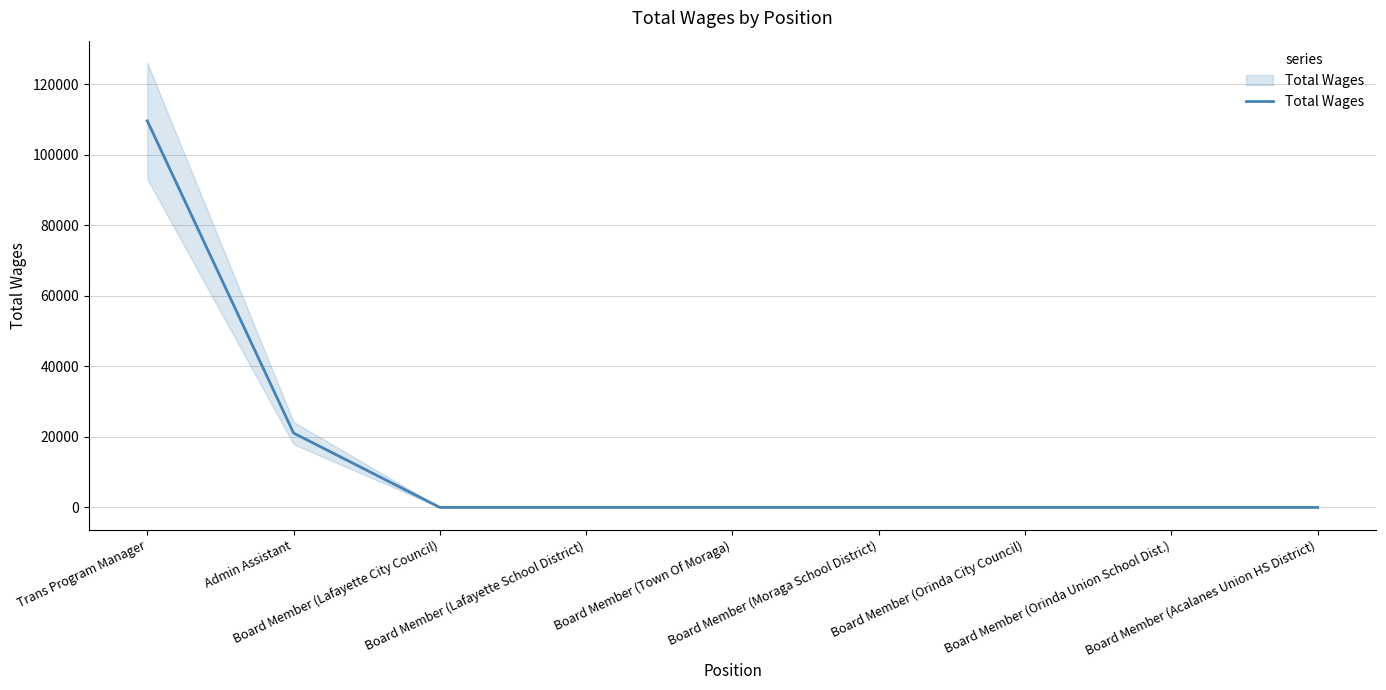

Reading right to left, list all the values displayed in this chart.

Board Member (Acalanes Union HS District)=0	Board Member (Orinda Union School Dist.)=0	Board Member (Orinda City Council)=0	Board Member (Moraga School District)=0	Board Member (Town Of Moraga)=0	Board Member (Lafayette School District)=0	Board Member (Lafayette City Council)=0	Admin Assistant=21072	Trans Program Manager=109560